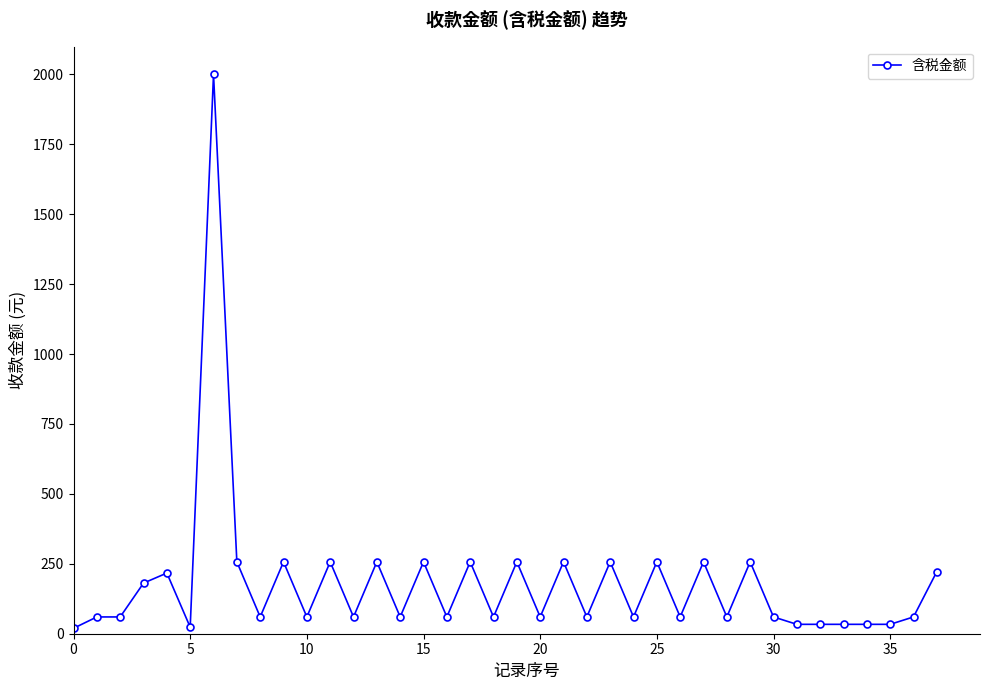

True or false: there are more than 2 points higher than both neighbors.

True